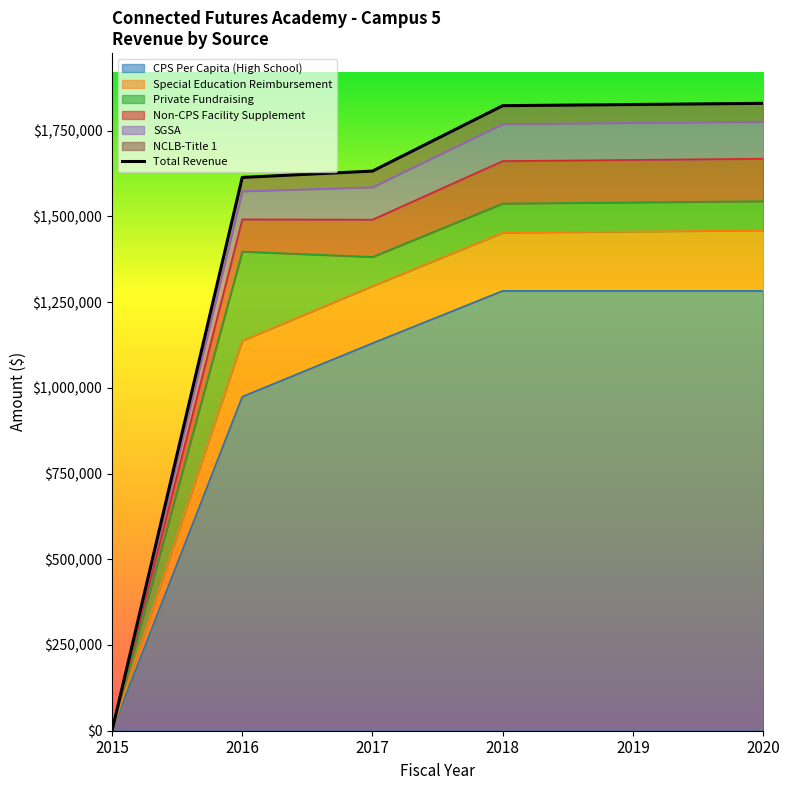

Where does the CPS Per Capita (High School) series first go above 1282446?

2018